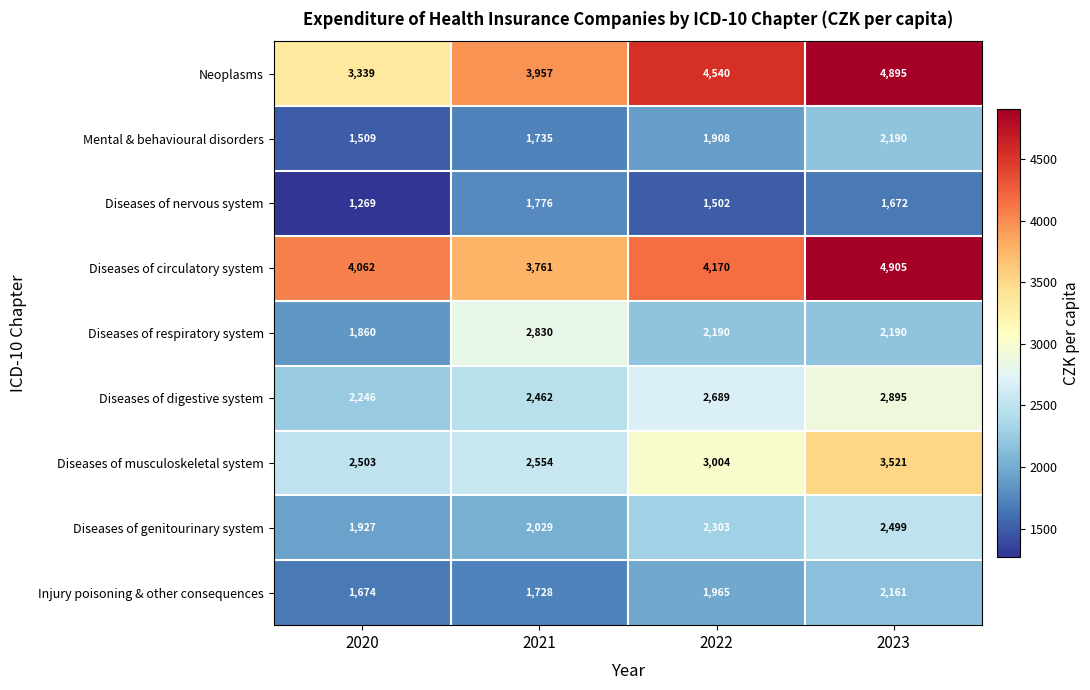

What is the greatest value displayed?

4905